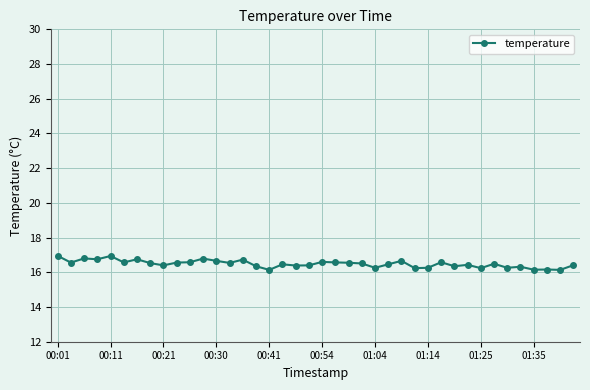

What is the minimum value shown in the chart?

16.1